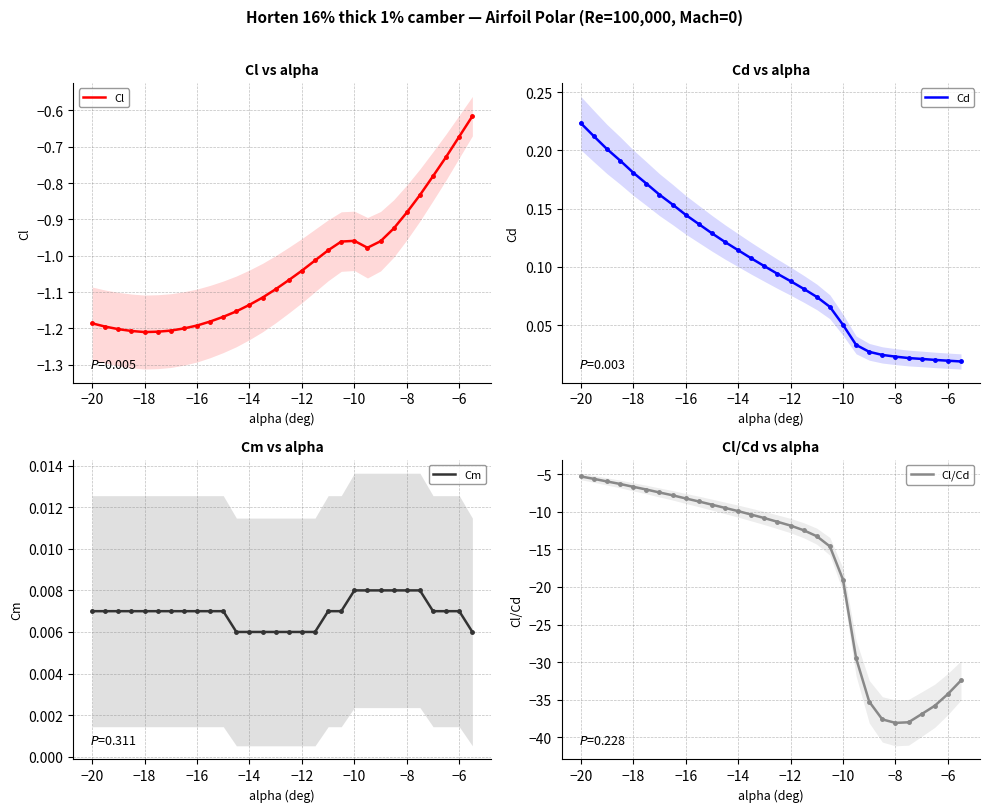

Which category has the highest value in the Cd series?

−20